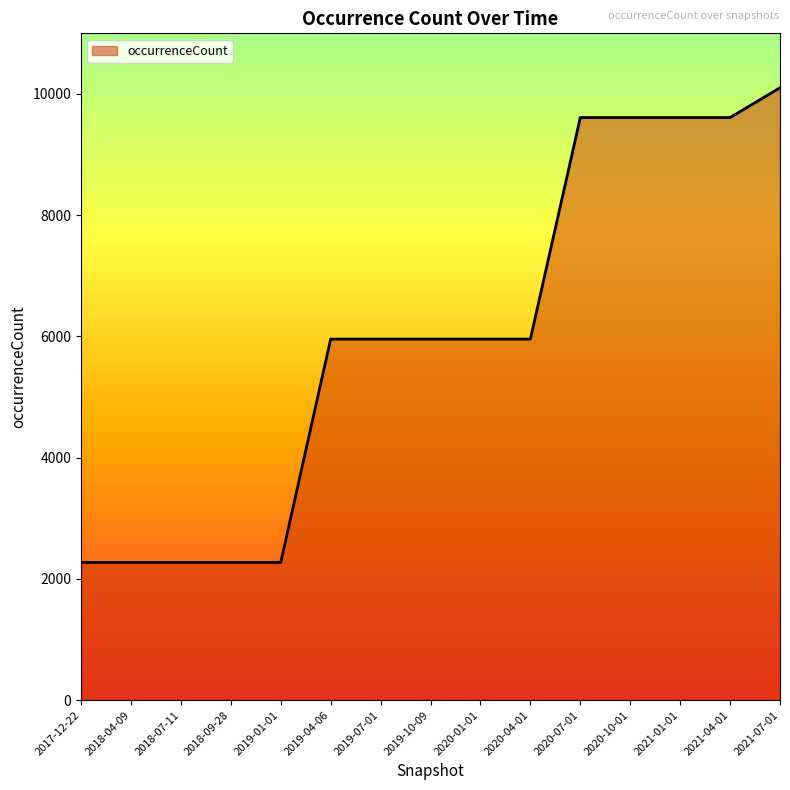

The value at 2018-04-09 is 2272. True or false?

True